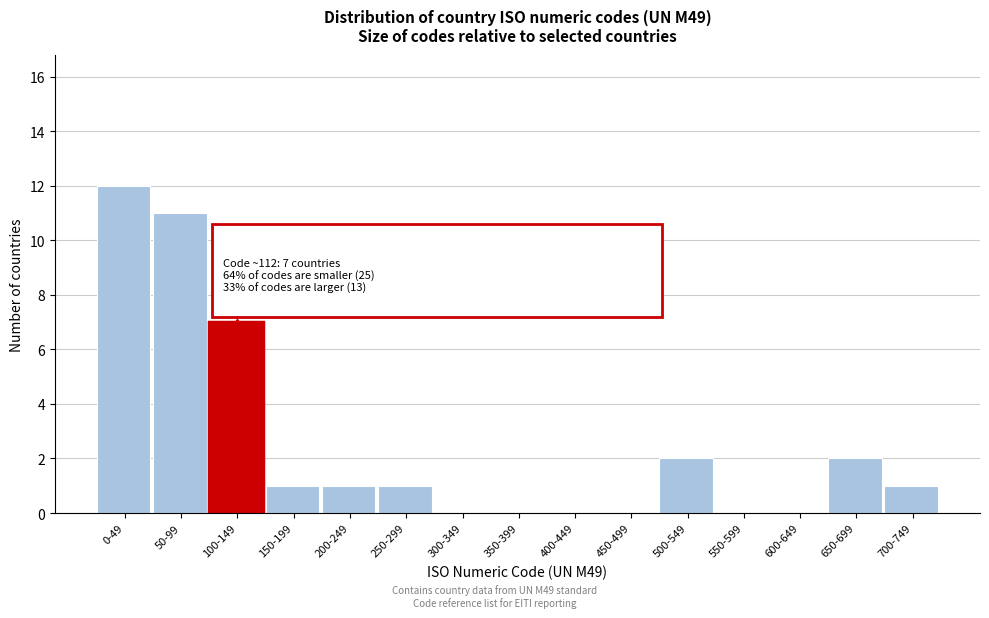

Reading left to right, transcribe all the data shown in this chart.

0-49=12	50-99=11	100-149=7	150-199=1	200-249=1	250-299=1	300-349=0	350-399=0	400-449=0	450-499=0	500-549=2	550-599=0	600-649=0	650-699=2	700-749=1